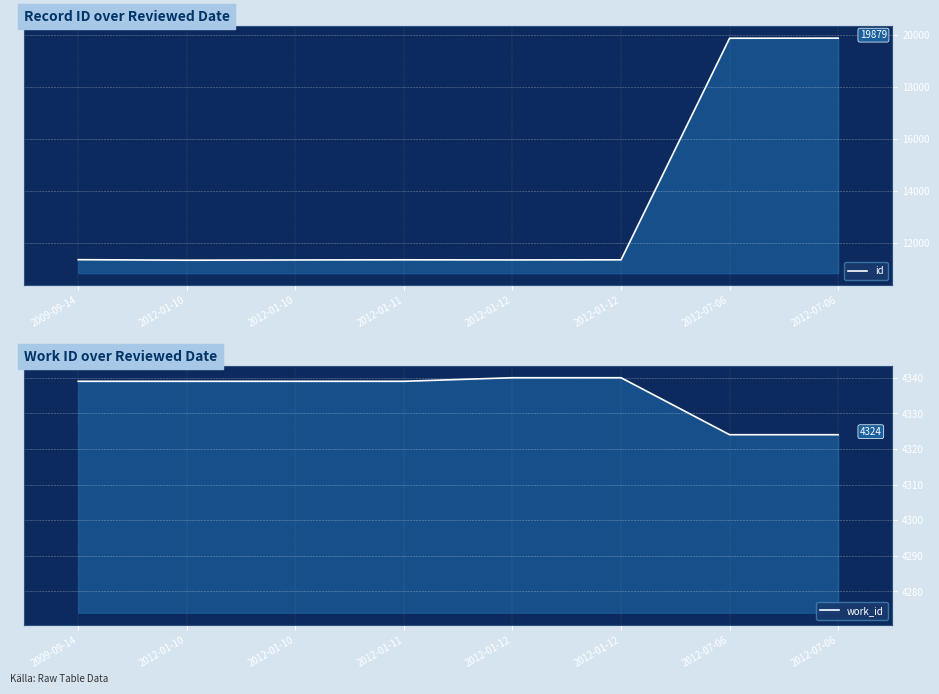

At which label is id closest to 15610?

2009-09-14